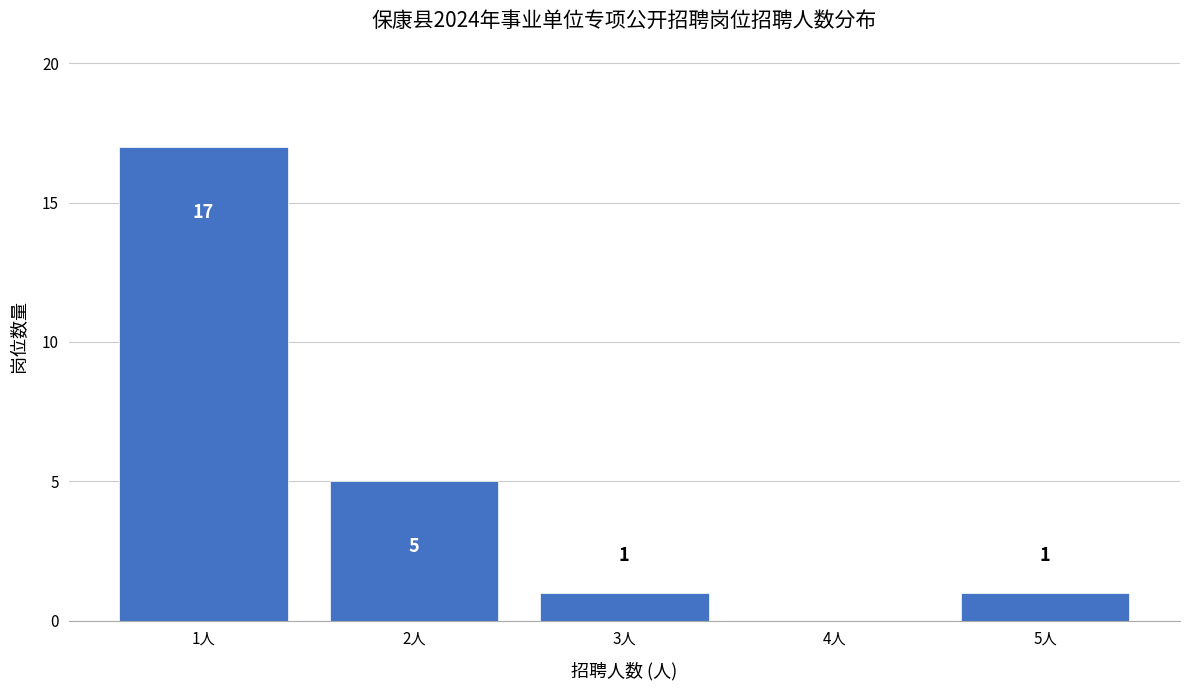

Reading left to right, list all the values displayed in this chart.

1人=17	2人=5	3人=1	4人=0	5人=1